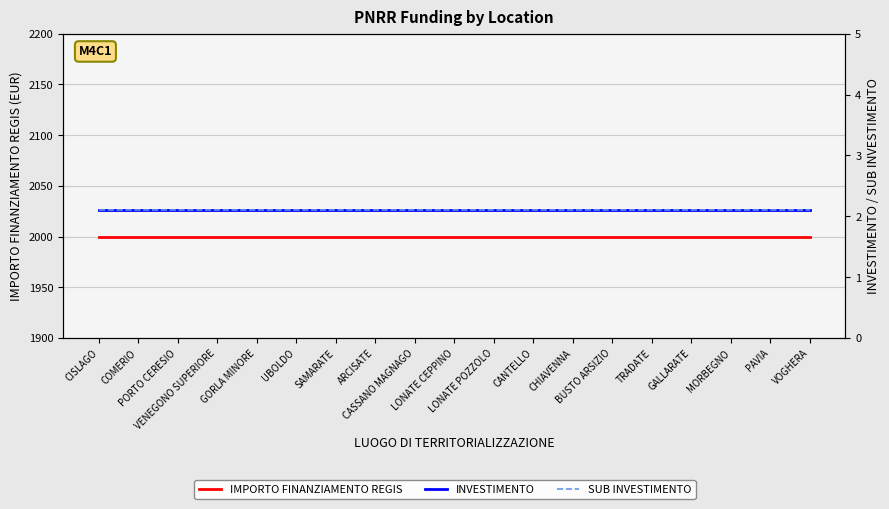

What are all the series names shown in the legend?

IMPORTO FINANZIAMENTO REGIS, INVESTIMENTO, SUB INVESTIMENTO